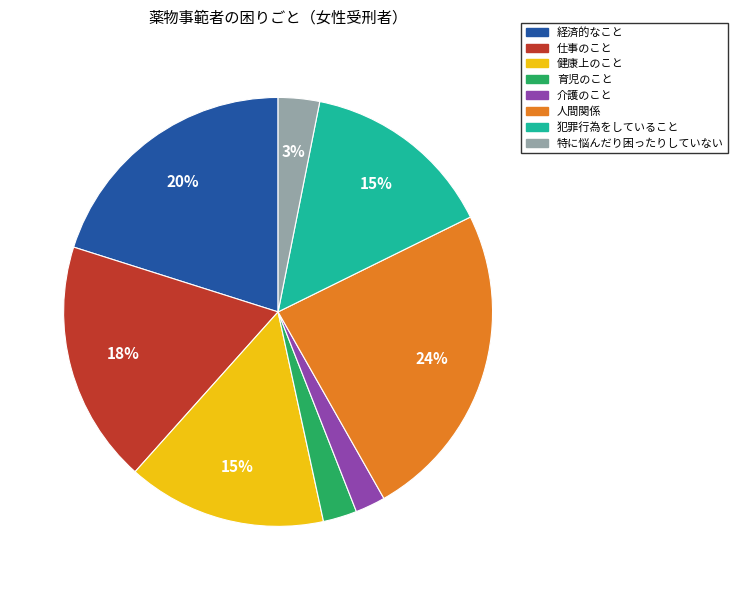

Is 経済的なこと the majority of the pie?

No